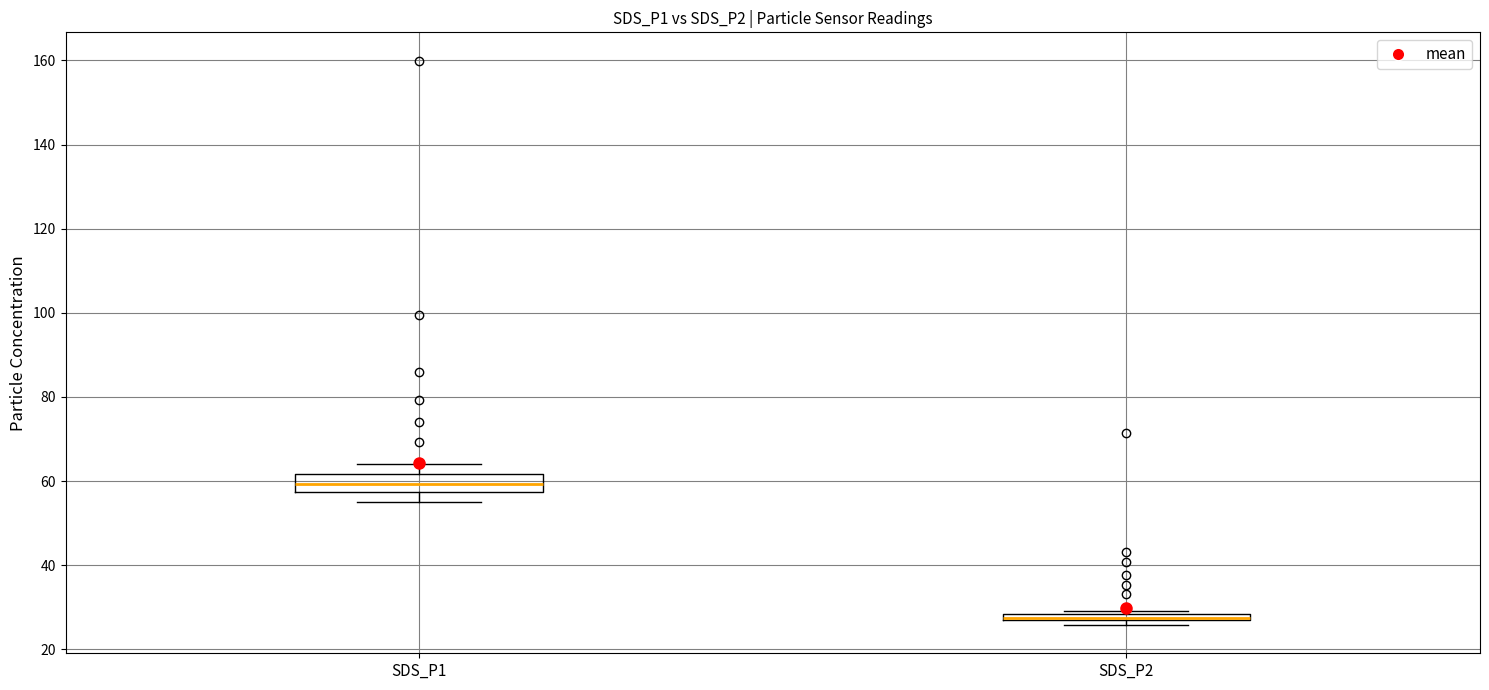

Which box has the highest median line?

SDS_P1